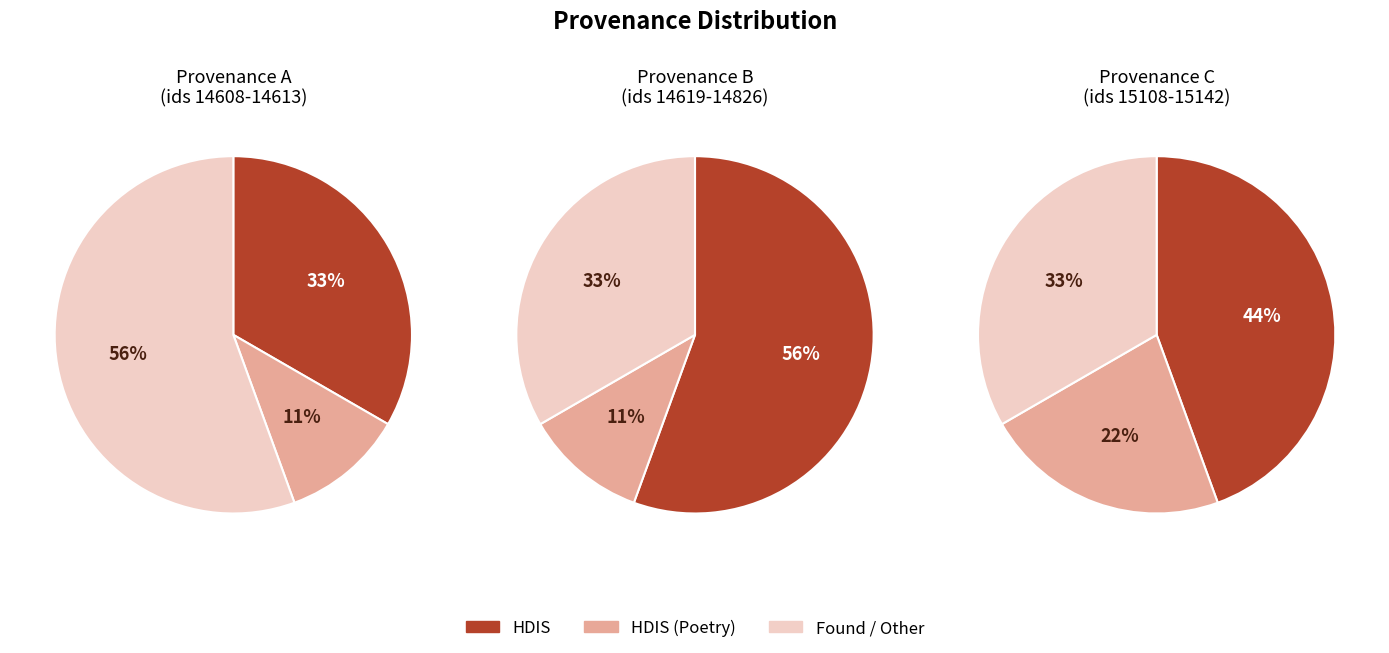

The id:14610 slice represents 6% of the pie. True or false?

False